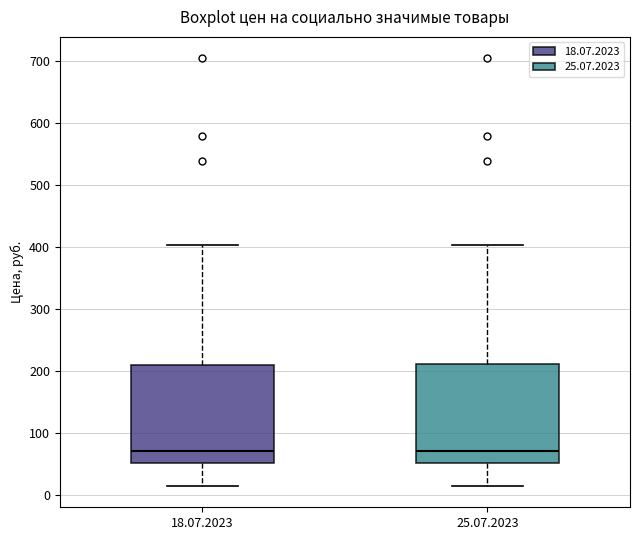

Reading left to right, transcribe this box plot: for each box, give where its median line is, the range the box spans, and where its two whiskers end, as read against the y-axis. The values are not printed on the chart, so give them approximately, as read against the axis.

18.07.2023: median 70, box 50 to 210, whiskers 10 to 400
25.07.2023: median 70, box 50 to 210, whiskers 10 to 400